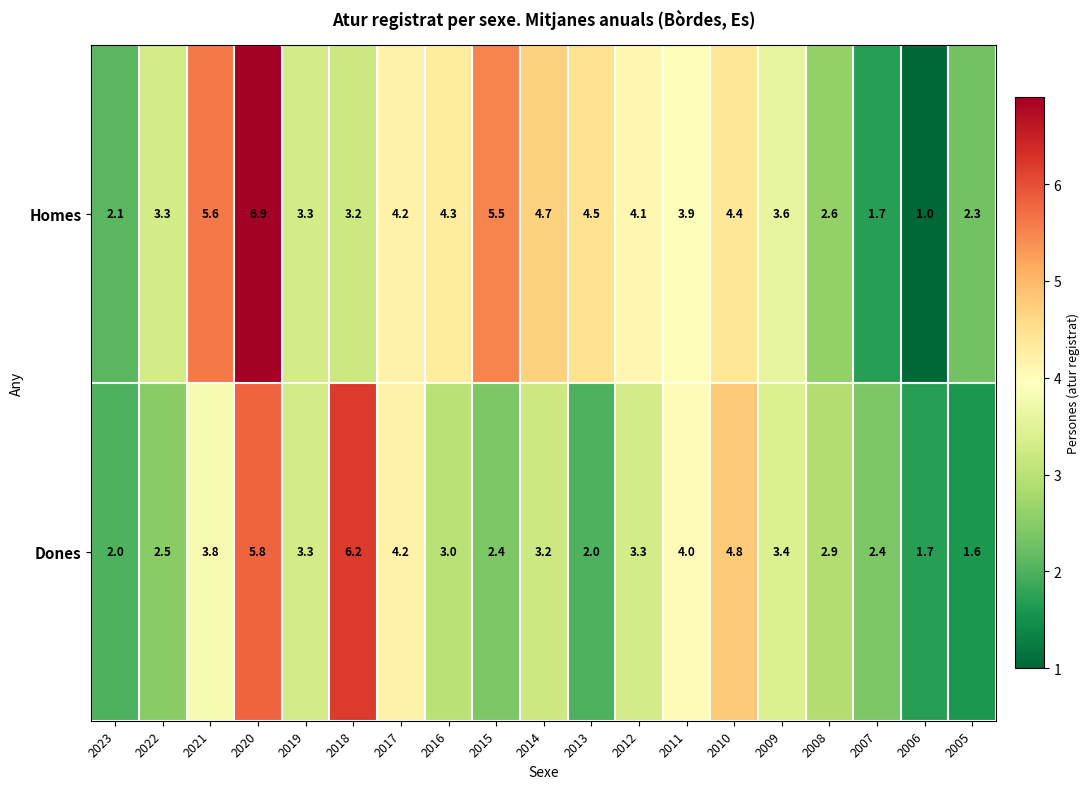

Rank the series by their maximum value, from highest to lowest.

Homes, Dones